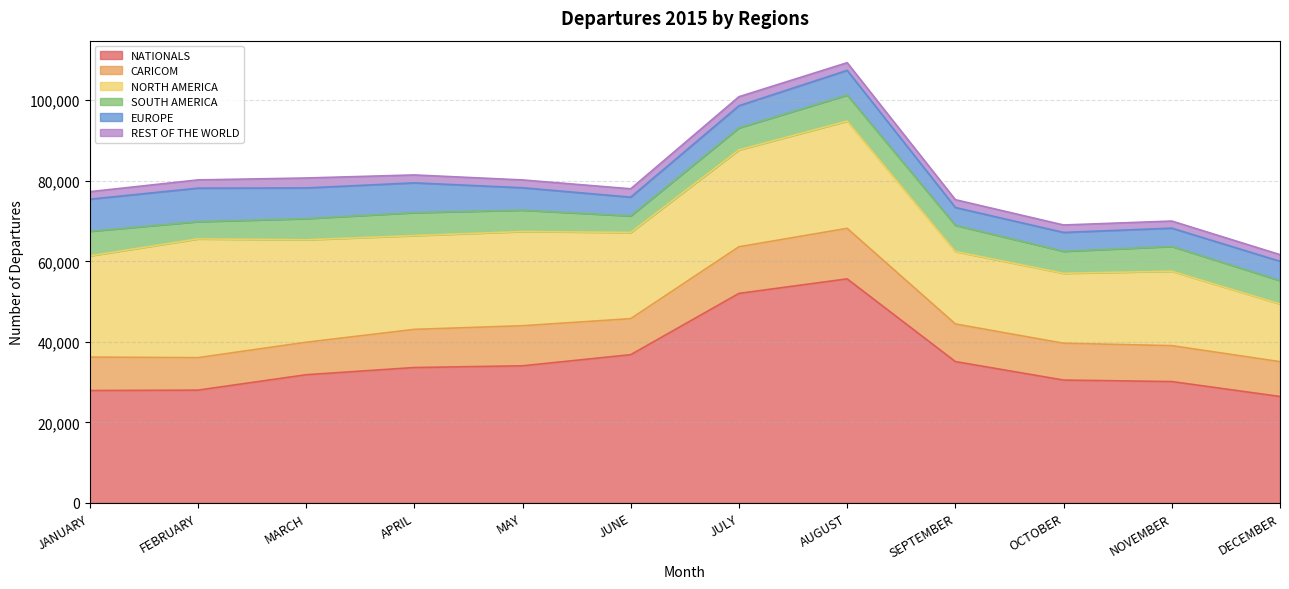

What is the label of the 3rd point from the right?

OCTOBER